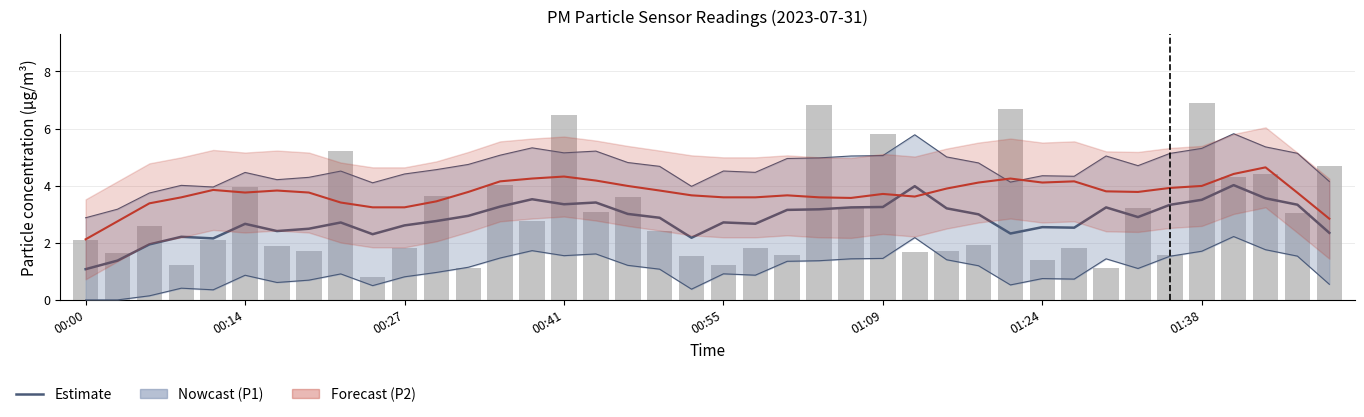

What is the sum of all P1 raw values?

118.5